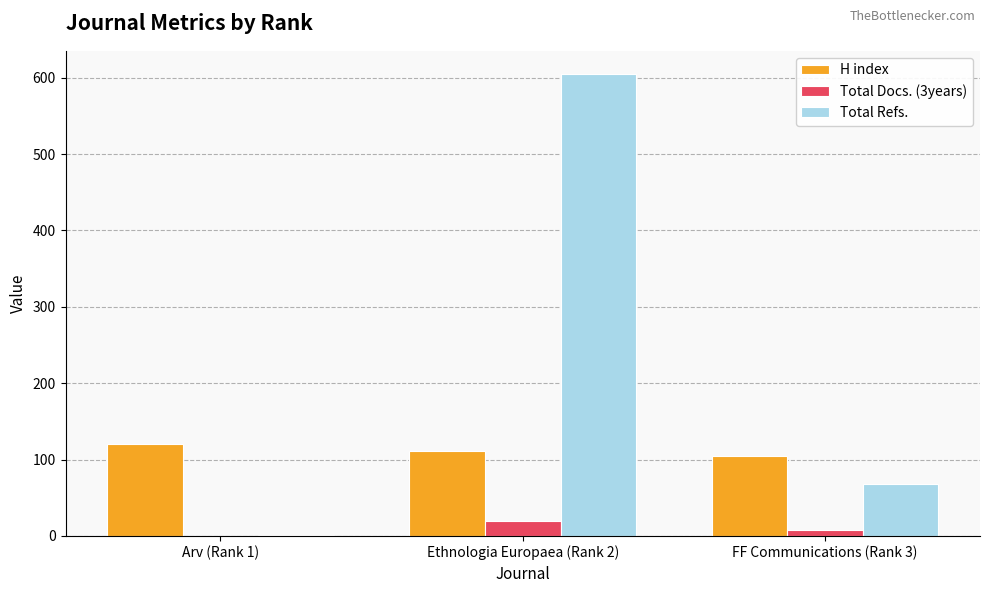

True or false: Total Refs. has a value of 1 at Arv (Rank 1).

True